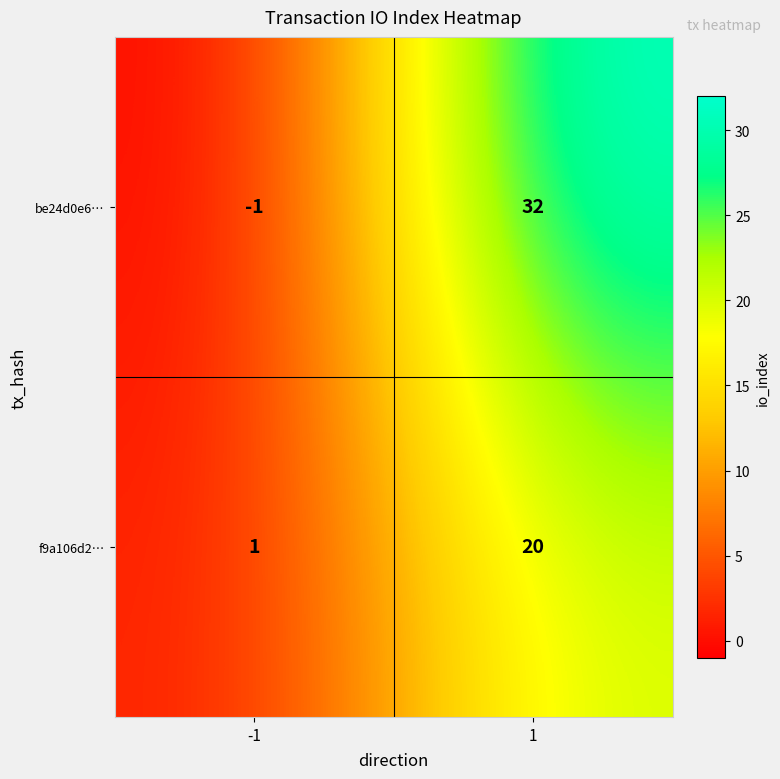

What is the maximum value shown in the chart?

32